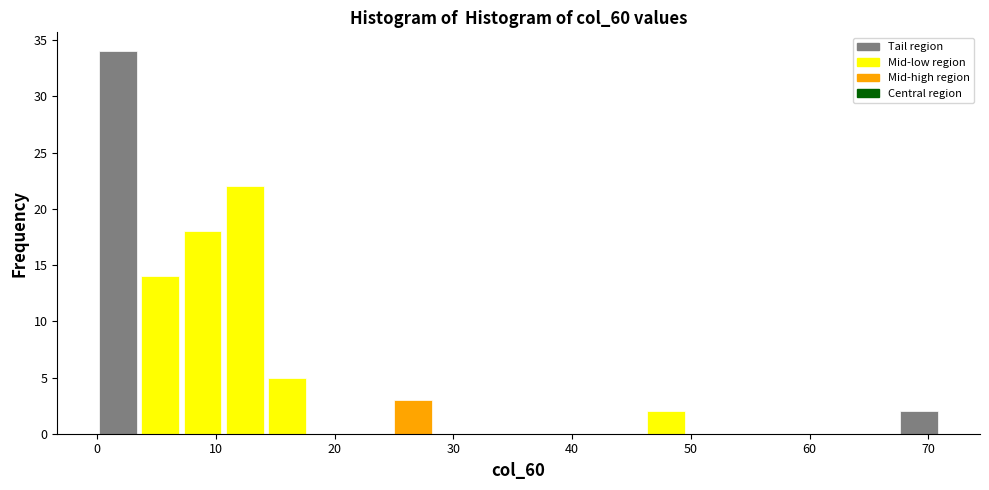

Read against the x-axis, roughly where is the centre of the tallest bar?

2